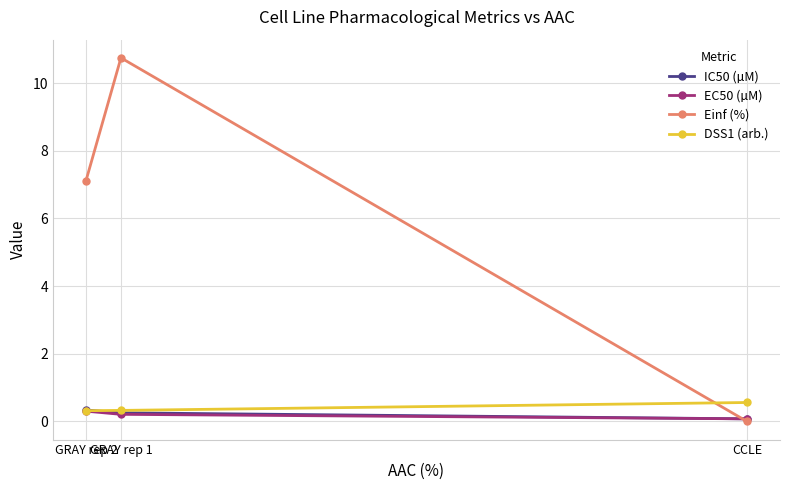

Reading right to left, list all the values displayed in this chart.

IC50 (µM): CCLE=0.1	GRAY rep 1=0.3	GRAY rep 2=0.3
EC50 (µM): CCLE=0.1	GRAY rep 1=0.2	GRAY rep 2=0.3
Einf (%): CCLE=0.0	GRAY rep 1=10.7	GRAY rep 2=7.1
DSS1 (arb.): CCLE=0.6	GRAY rep 1=0.3	GRAY rep 2=0.3